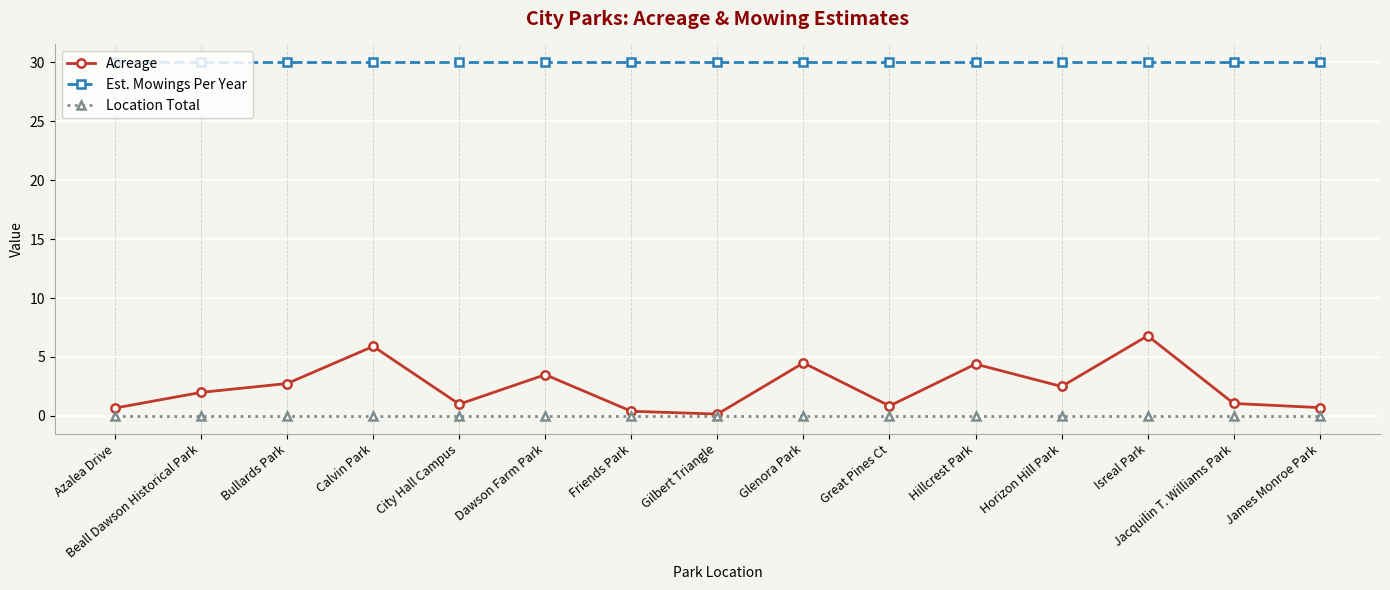

Which series has the widest spread of values?

Acreage